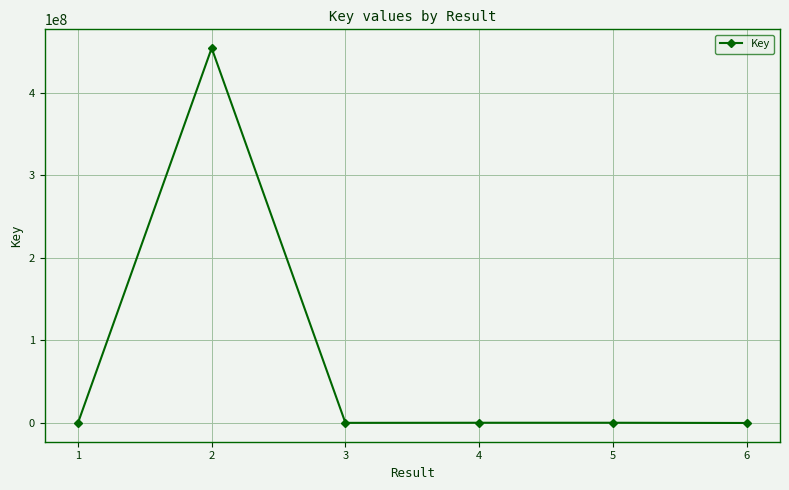

True or false: the data has more than 0 interior local peaks.

True